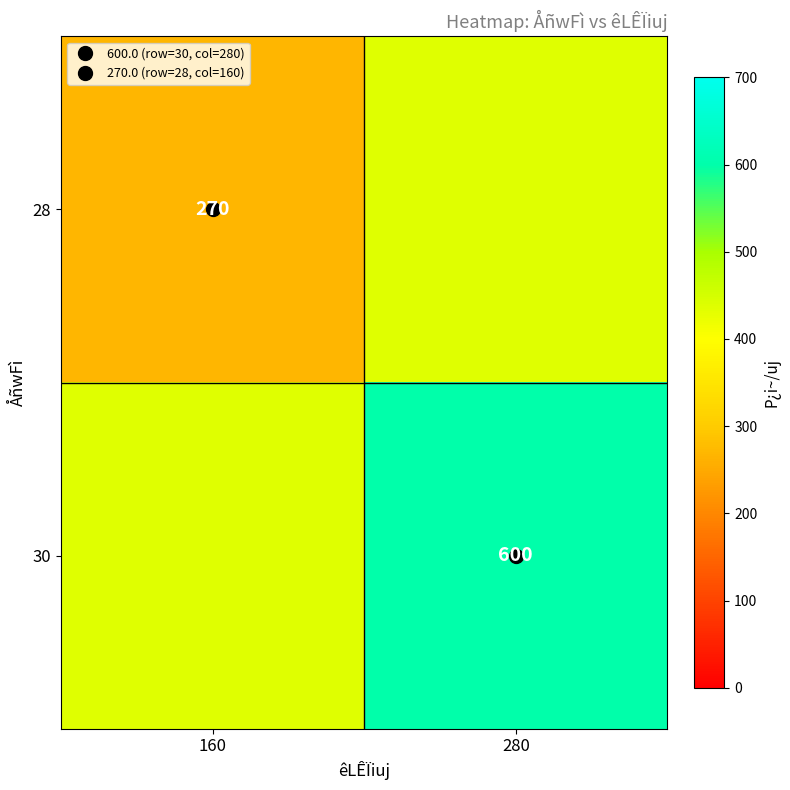

At how many categories does at least one series exceed 490?

1